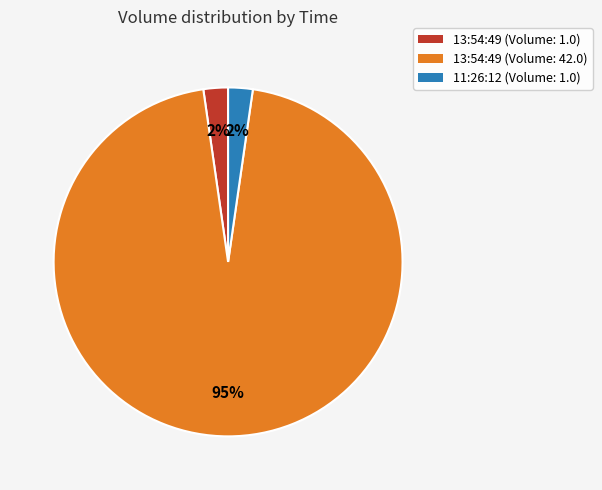

How many segments does this pie chart have?

3